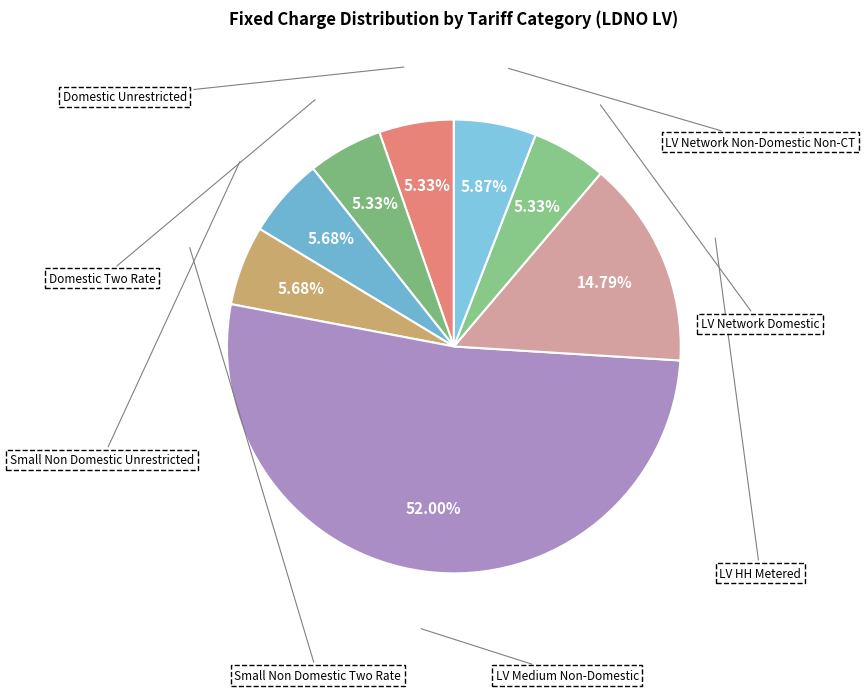

What is the majority slice?

LV Medium Non-Domestic